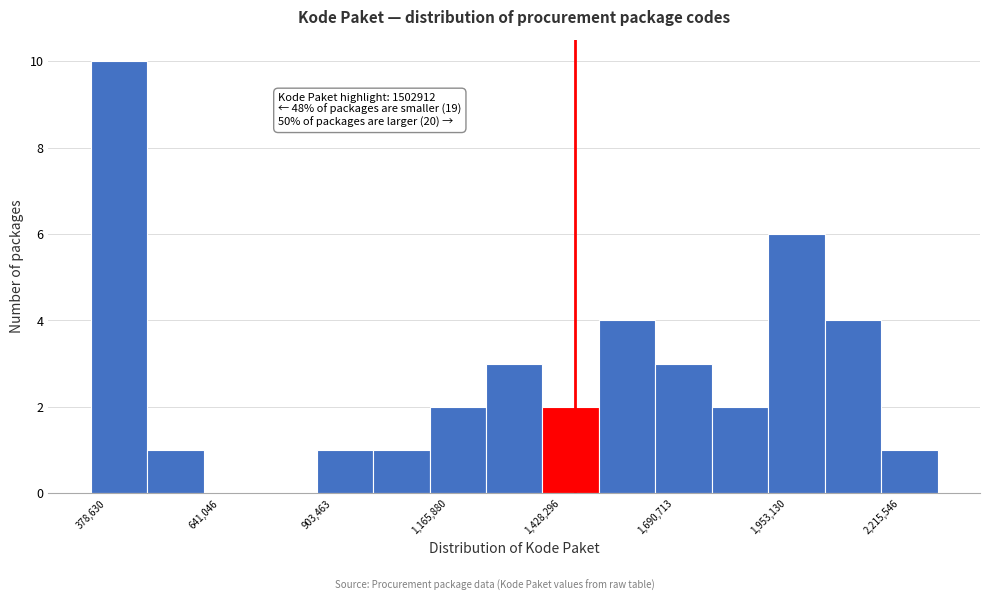

Around what value on the x-axis is the tallest bar? Give the approximate position of its centre, as read against the axis.

450000